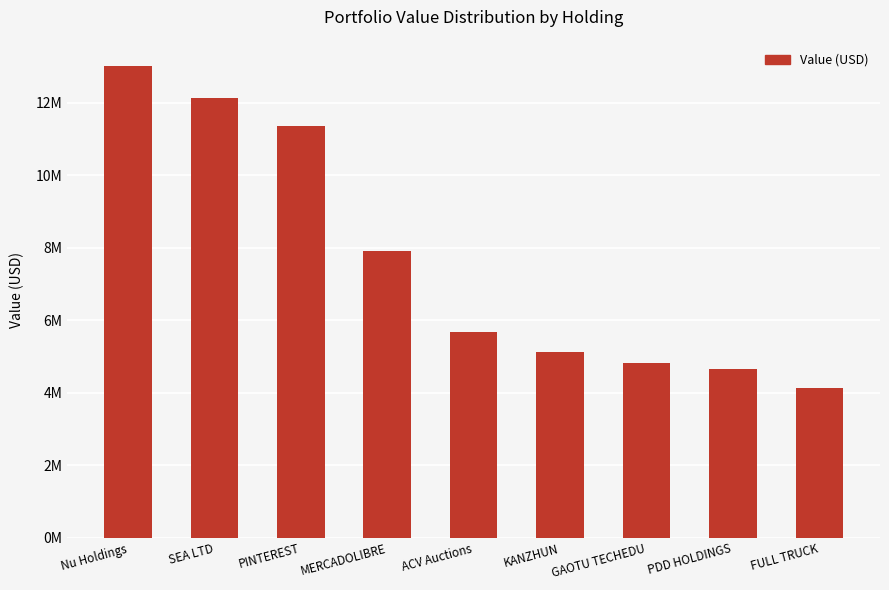

Are the bars horizontal?

No